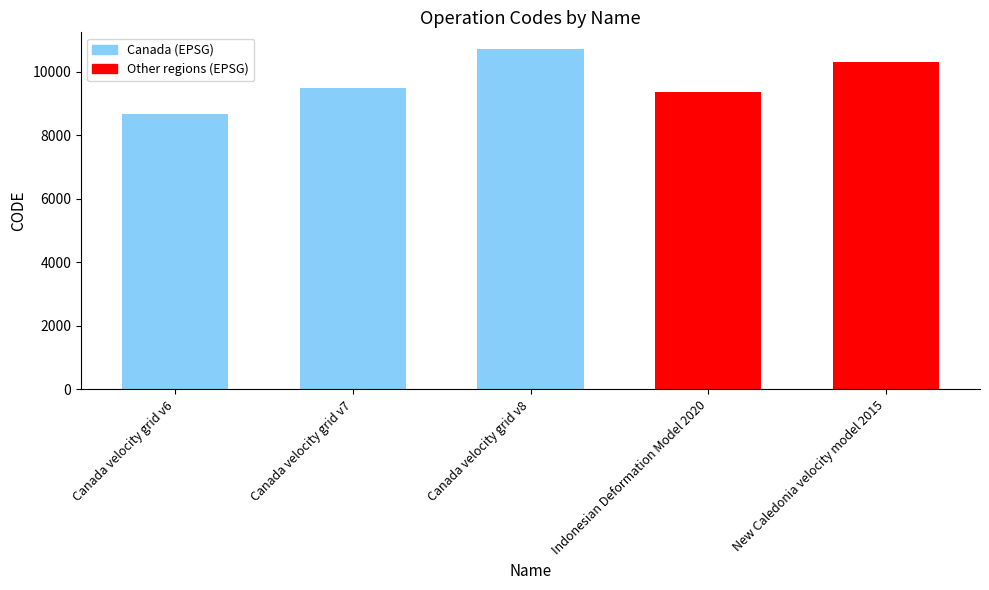

What is the difference between the values at Canada velocity grid v6 and Indonesian Deformation Model 2020?

699